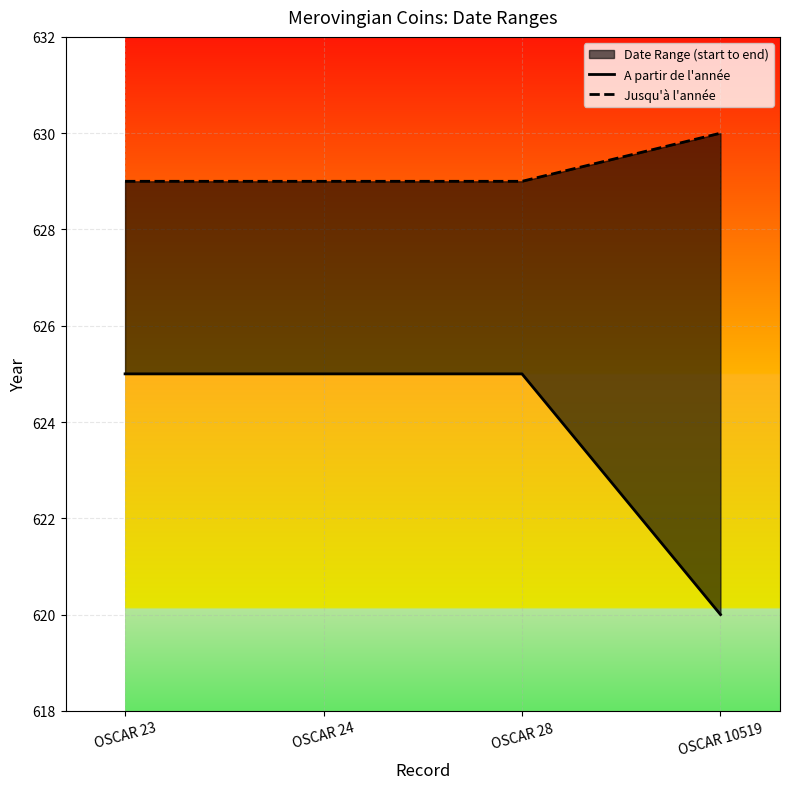

What is the total value across all series at OSCAR 24?

1254